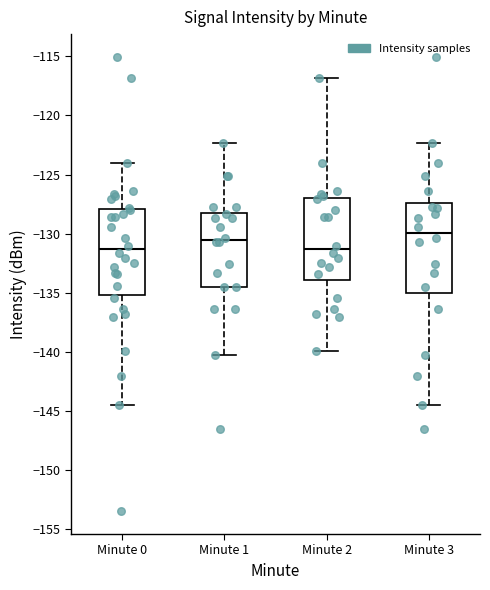

Reading left to right, read every box against the y-axis: the position of its median line, the range the box covers, and the ends of its whiskers. The values are not printed on the chart, so give them approximately, as read against the axis.

Minute 0: median -131.5, box -135.0 to -128.0, whiskers -144.5 to -124.0
Minute 1: median -130.5, box -134.5 to -128.0, whiskers -140.5 to -122.5
Minute 2: median -131.5, box -134.0 to -127.0, whiskers -140.0 to -117.0
Minute 3: median -130.0, box -135.0 to -127.5, whiskers -144.5 to -122.5